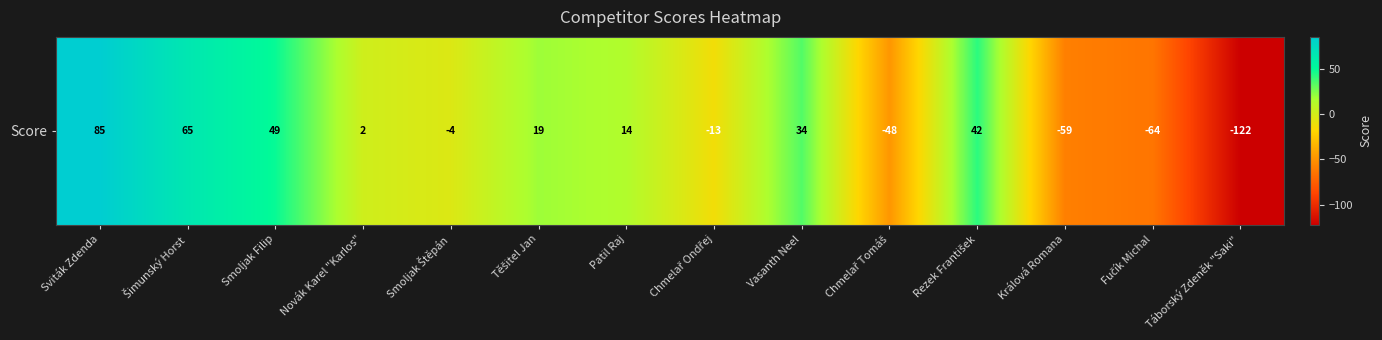

What is the maximum value shown in the chart?

85